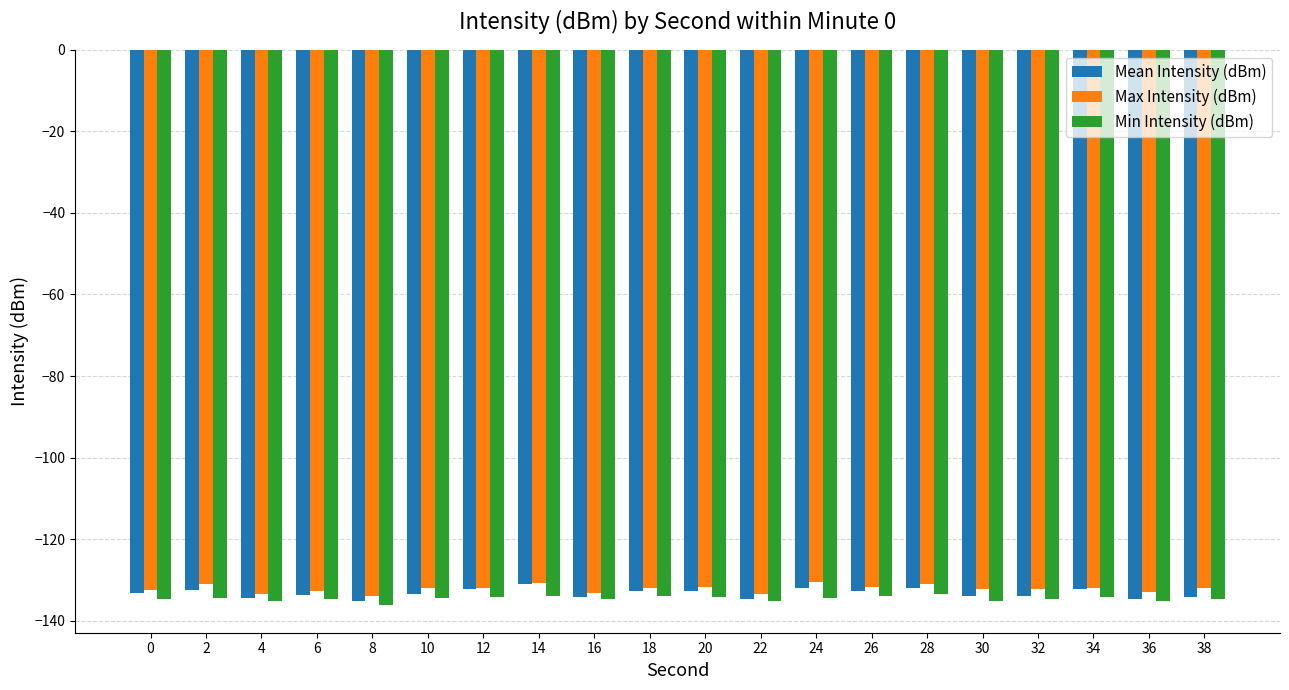

At 24, list the series in order from smallest to largest.

Min Intensity (dBm), Mean Intensity (dBm), Max Intensity (dBm)